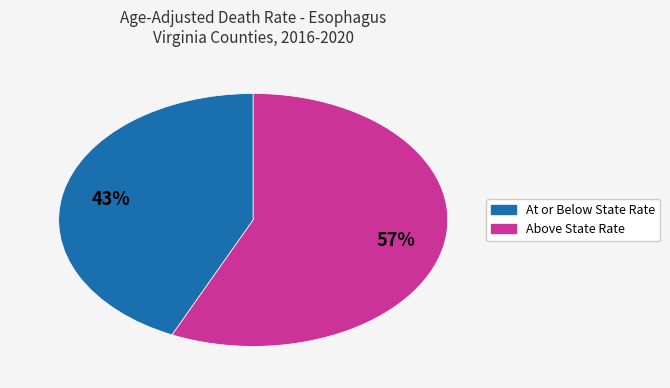

To the nearest percent, what is the average slice percentage?

50%